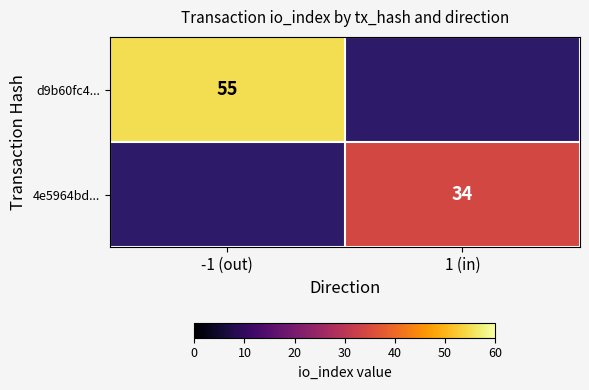

At how many categories does at least one series exceed 42?

1